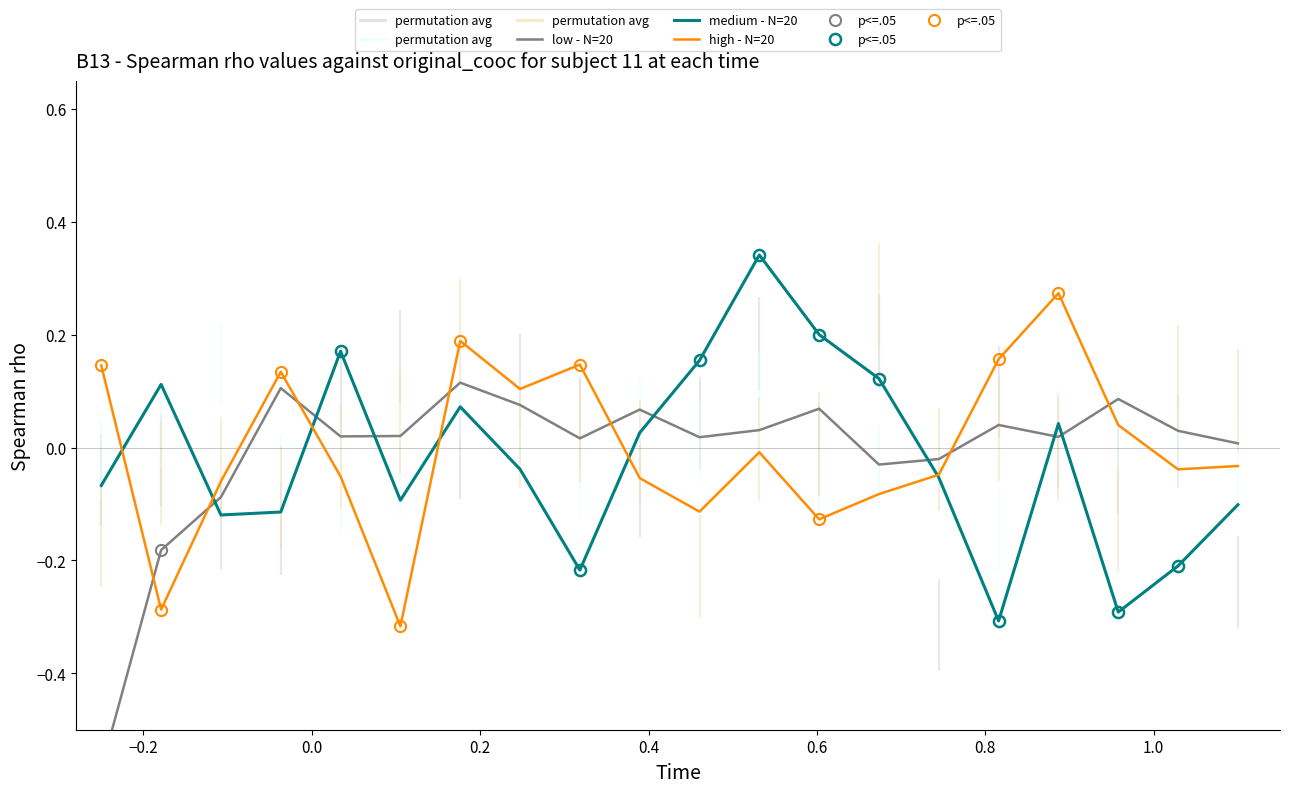

What is the difference between the maximum and second lowest values in the low - N=20 series?

0.3